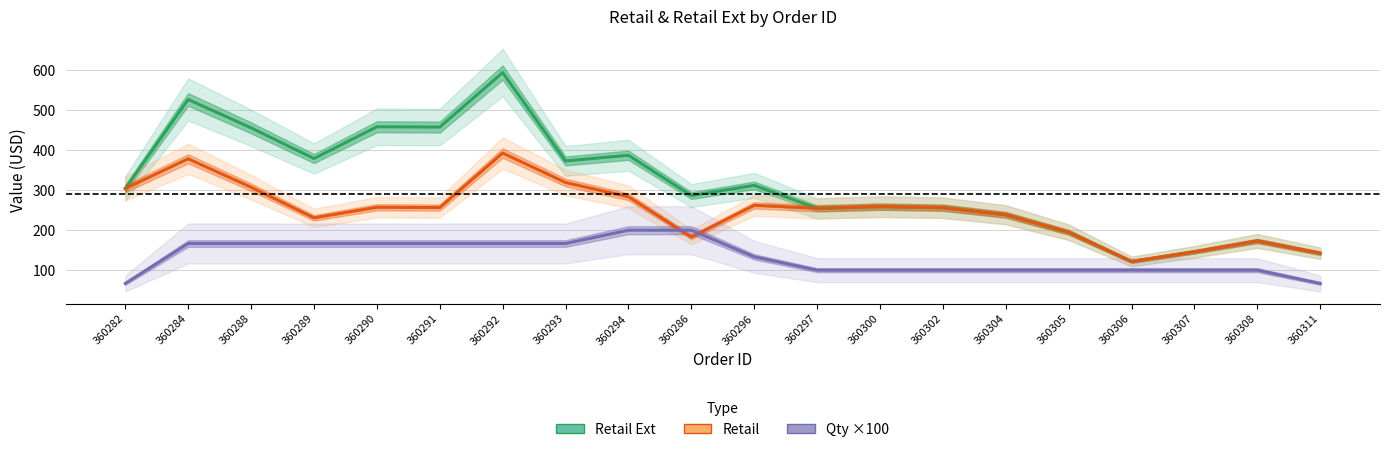

True or false: Retail Ext has a value of 458.9 at 360290.

True